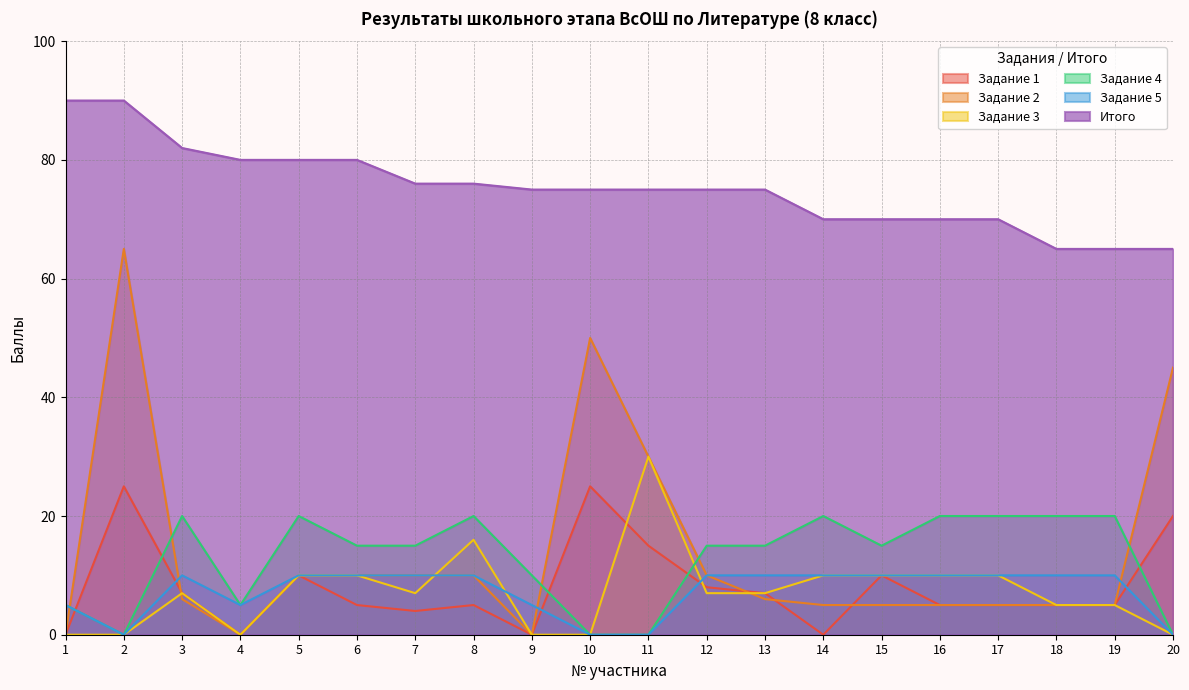

At how many categories does at least one series exceed 4?

20